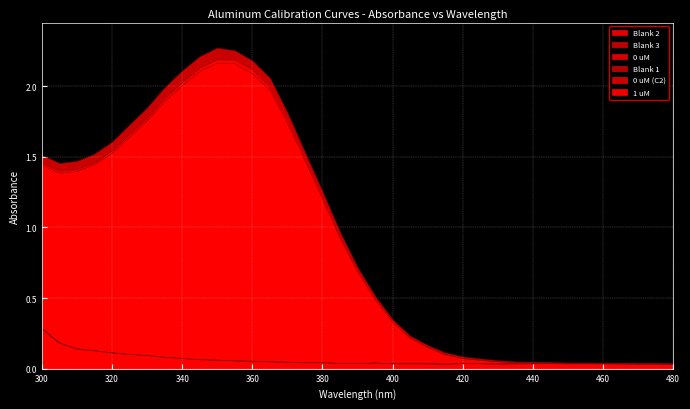

What are all the series names shown in the legend?

Blank 2, Blank 3, 0 uM, Blank 1, 0 uM (C2), 1 uM